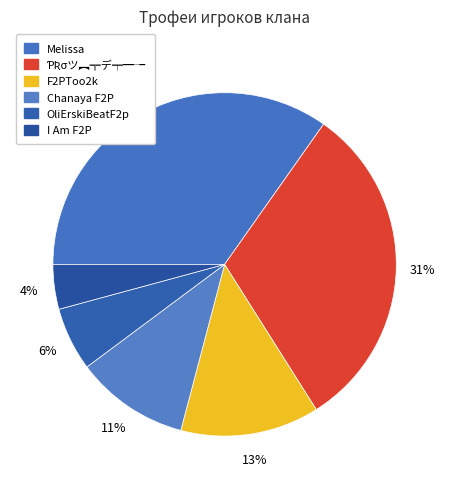

The ƤƦσツ︻╦デ╤━╼ slice represents 39% of the pie. True or false?

False